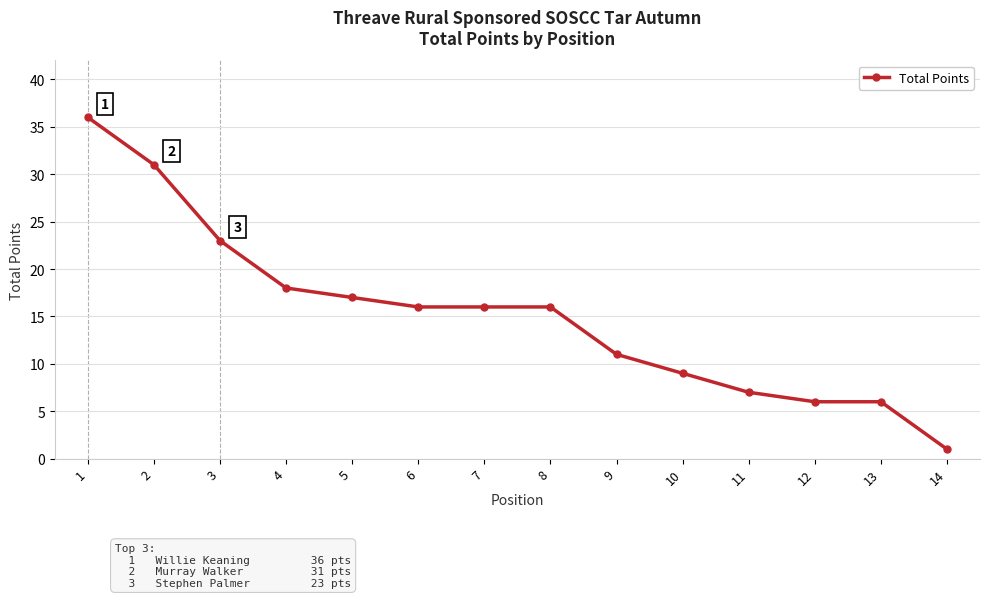

What is the change in value from 9 to 11?

-4